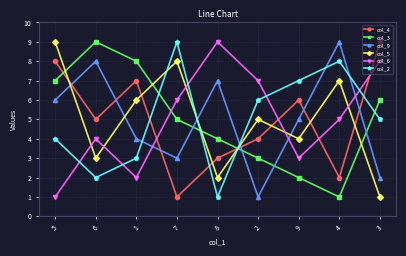

Where do col_2 and col_5 first cross each other?

1 and 7